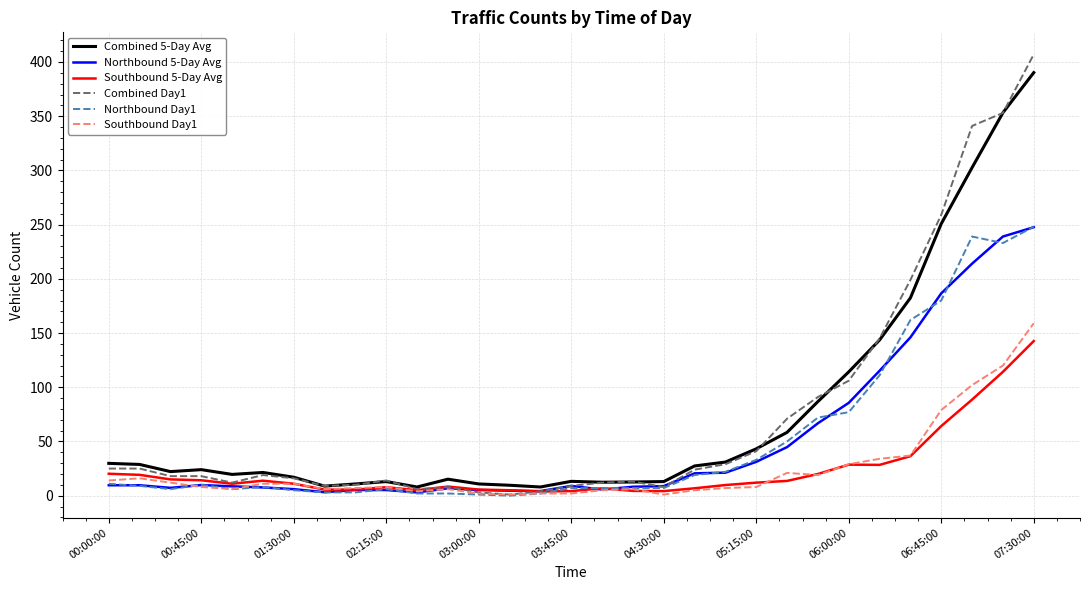

Which series has the largest range (max minus min)?

Combined Day1